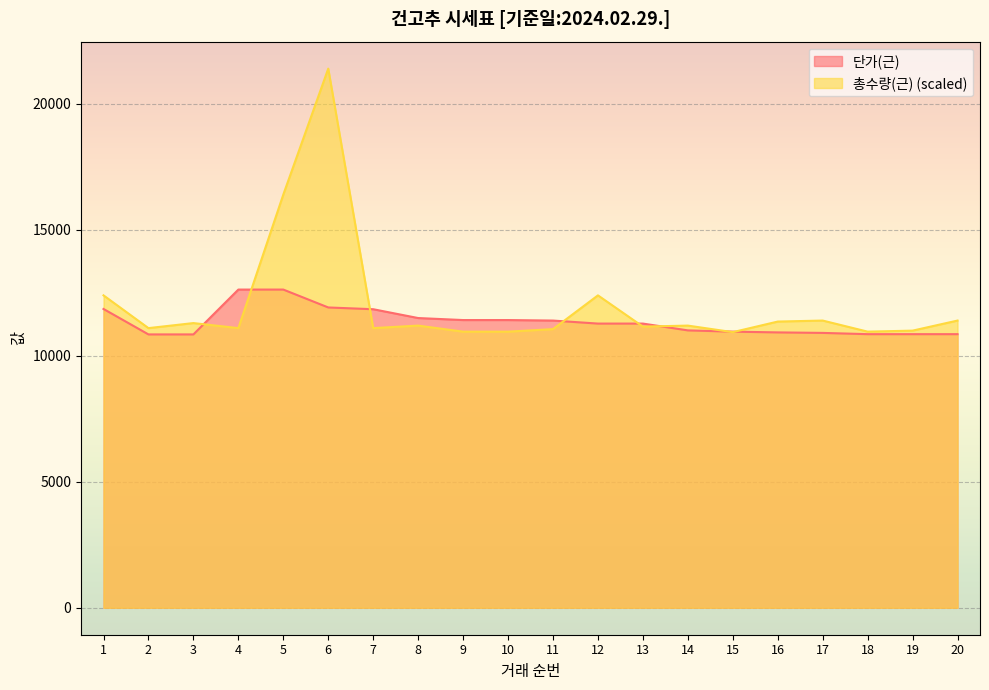

Which category has the highest value in the 총수량(근) series?

6